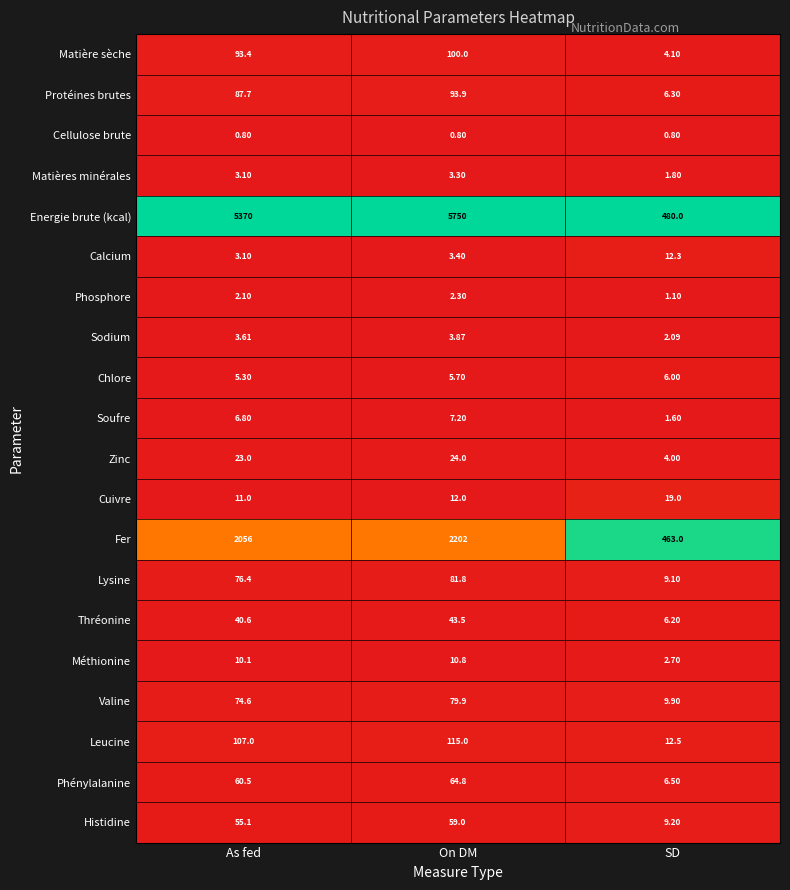

What is the greatest value displayed?

5750.0